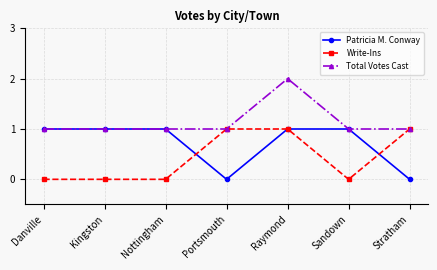

True or false: Patricia M. Conway has a value of 1 at Danville.

True